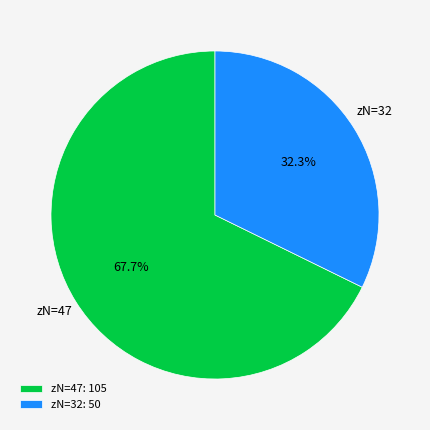

Does any single category account for the majority?

Yes